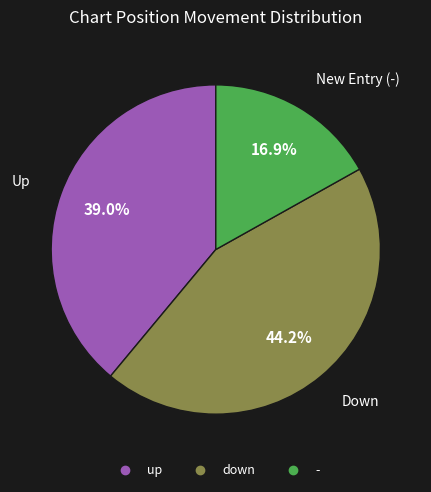

Which slice is the smallest?

-